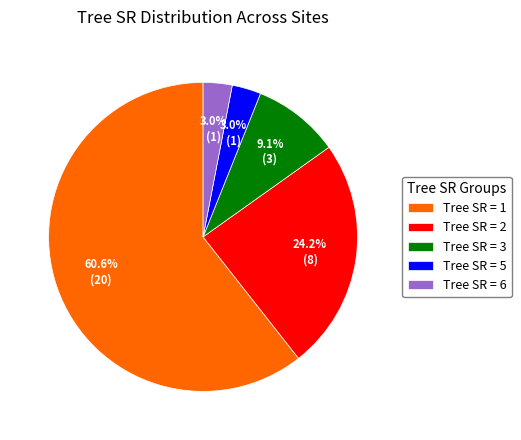

Between Tree SR = 5 and Tree SR = 1, which is larger?

Tree SR = 1